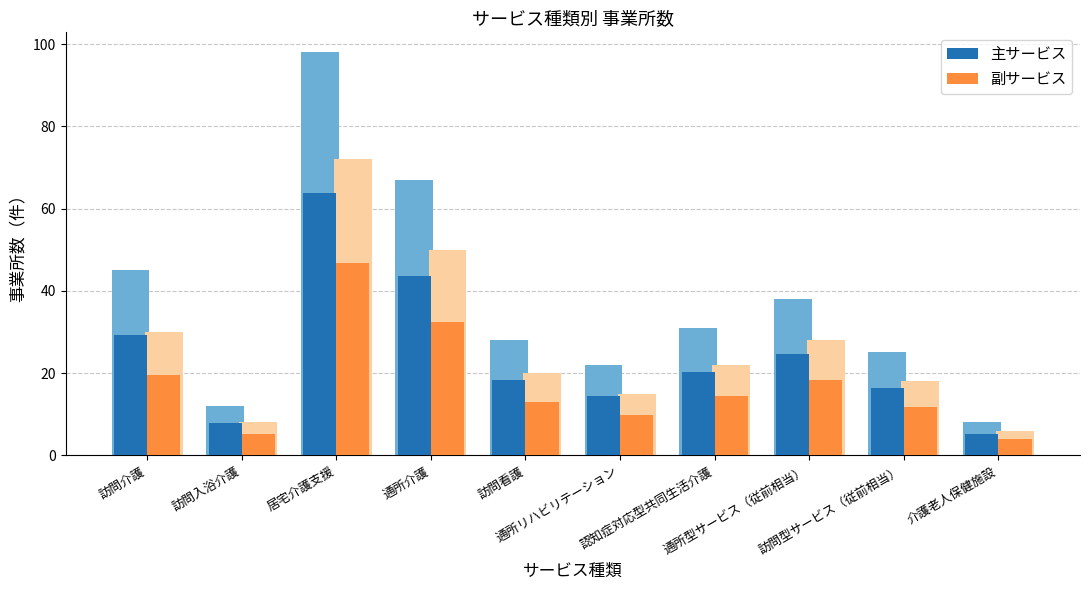

Rank the series by their maximum value, from lowest to highest.

副サービス, 主サービス